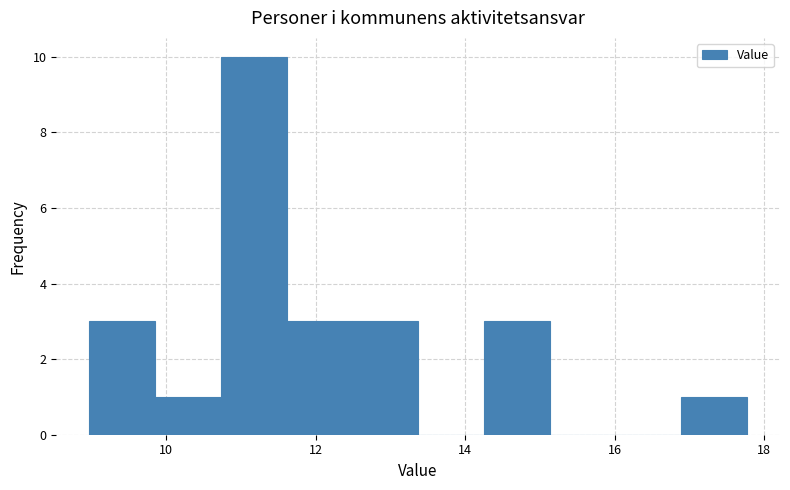

Reading left to right, list every bar in this chart as the range it spans on the x-axis followed by its height. Neither the bar edges nor the heights are printed on the chart, so give them approximately, as read against the axes.

9.0 to 9.8: 3
9.8 to 10.8: 1
10.8 to 11.6: 10
11.6 to 12.4: 3
12.4 to 13.4: 3
13.4 to 14.2: 0
14.2 to 15.2: 3
15.2 to 16.0: 0
16.0 to 16.8: 0
16.8 to 17.8: 1